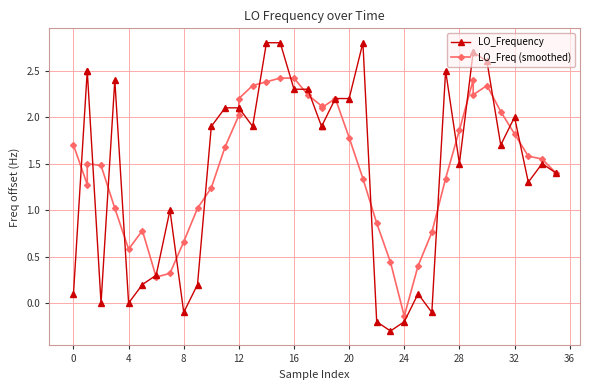

What is the minimum value shown in the chart?

-0.3